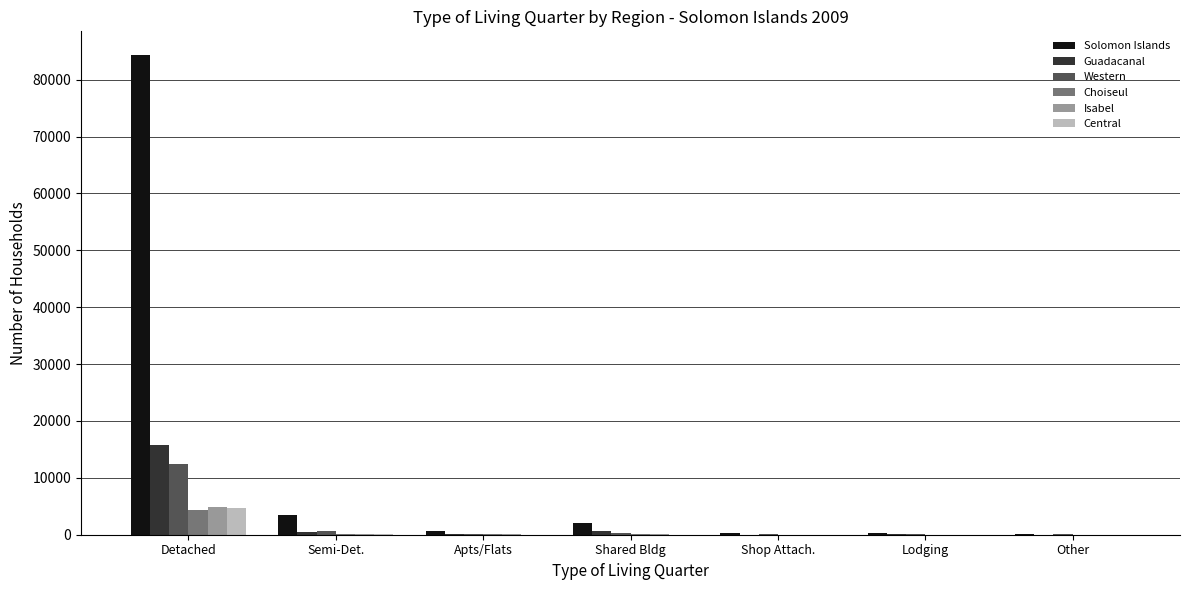

Is it true that Solomon Islands equals 3469 at Semi-Det.?

True